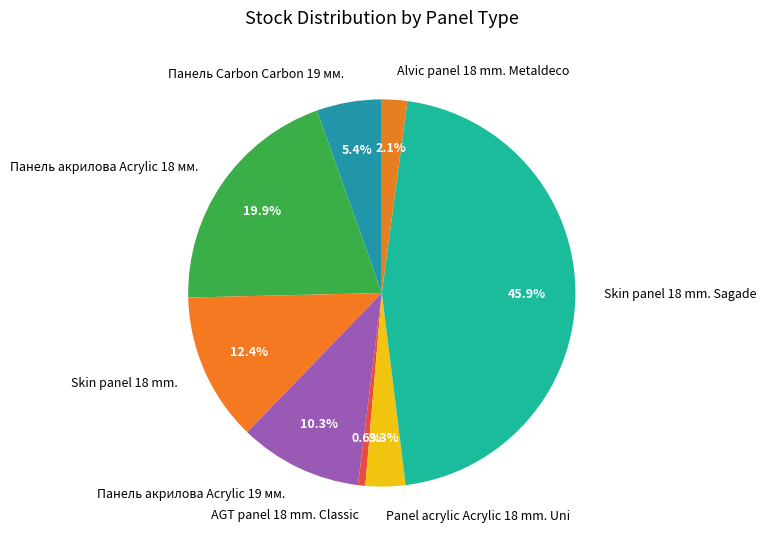

What percentage do Skin panel 18 mm. and Панель Carbon Carbon 19 мм. together represent?

17.8%